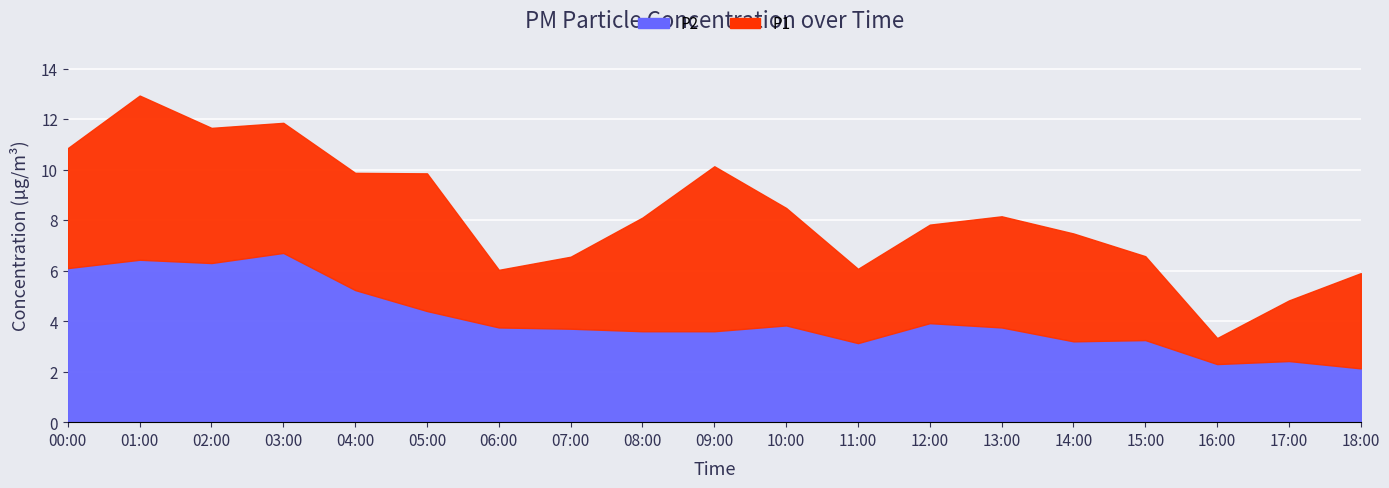

How many lines are shown in the chart?

2